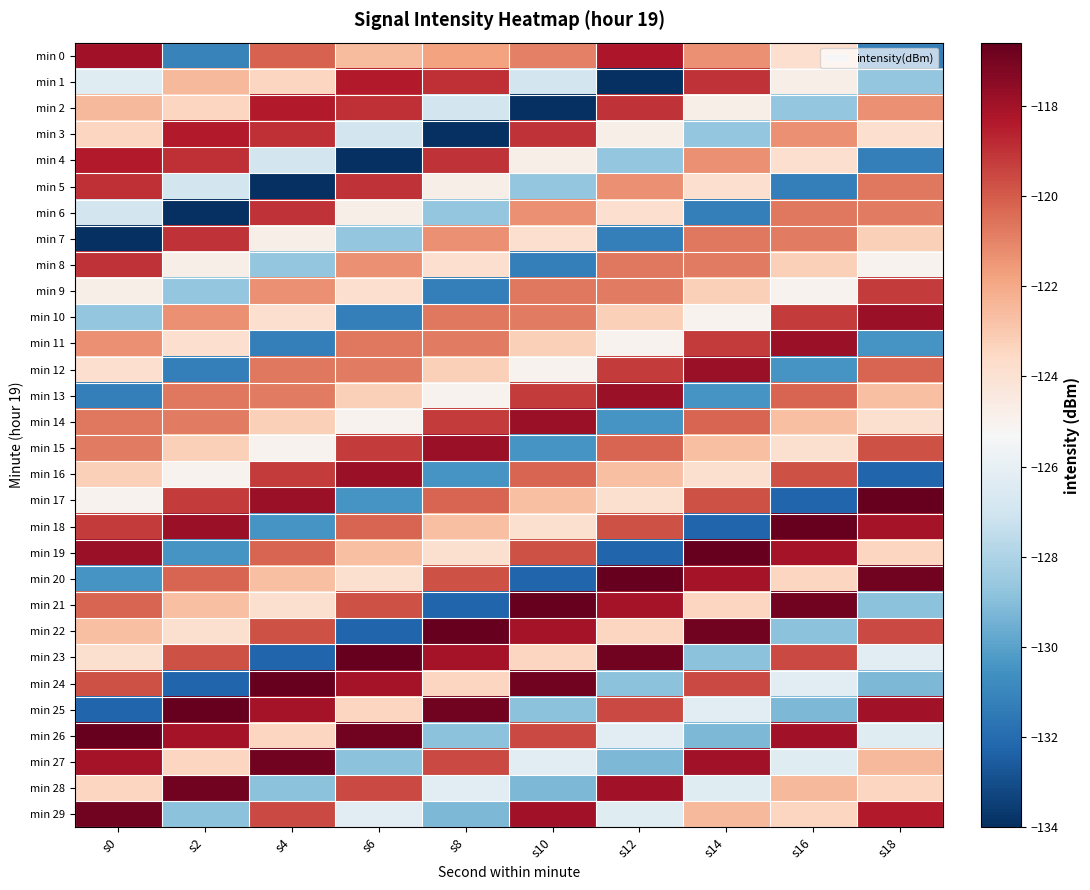

Rank the series at s12 from highest to lowest value.

min 20, min 23, min 13, min 28, min 21, min 0, min 2, min 12, min 25, min 18, min 15, min 8, min 9, min 5, min 16, min 10, min 22, min 6, min 17, min 3, min 11, min 26, min 29, min 4, min 24, min 27, min 14, min 7, min 19, min 1